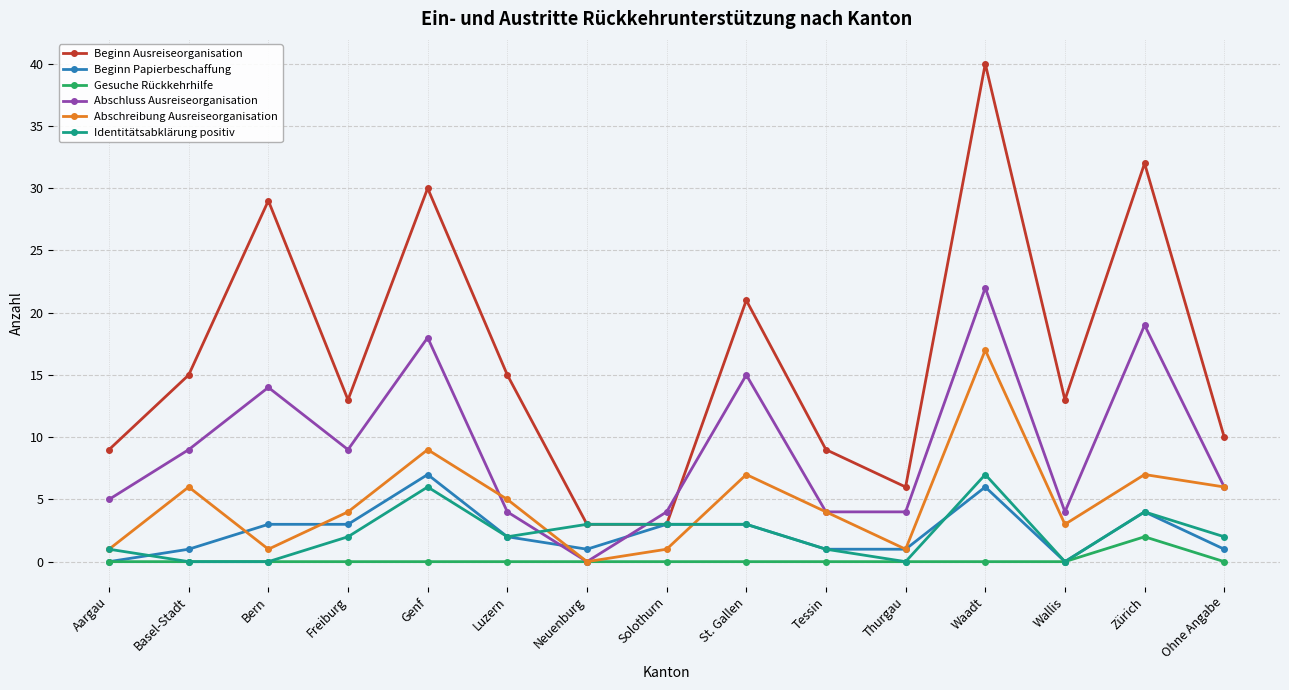

True or false: Beginn Ausreiseorganisation and Abschreibung Ausreiseorganisation intersect in this chart.

False